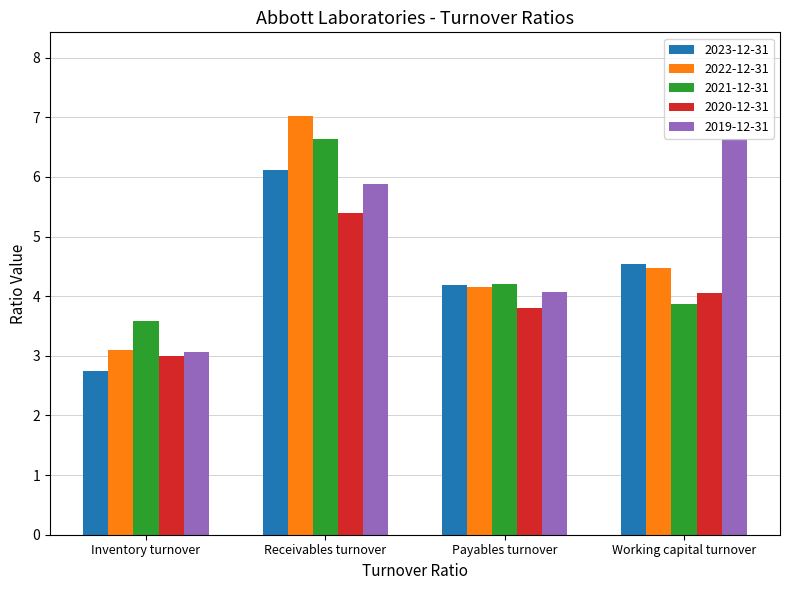

What is the total value across all series at Payables turnover?

20.4